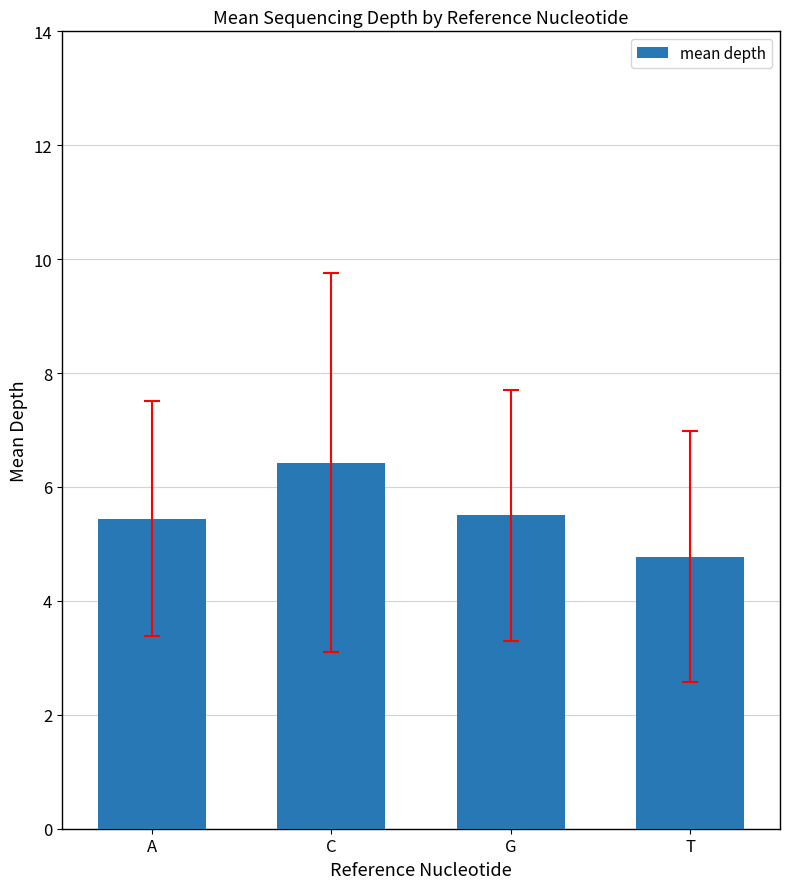

How many values exceed 5?

3